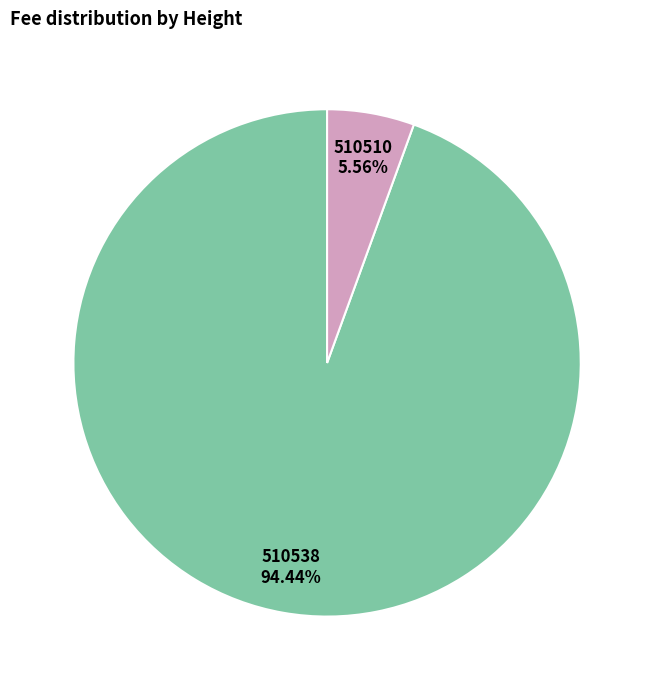

Which category has the smallest portion of the pie?

510510